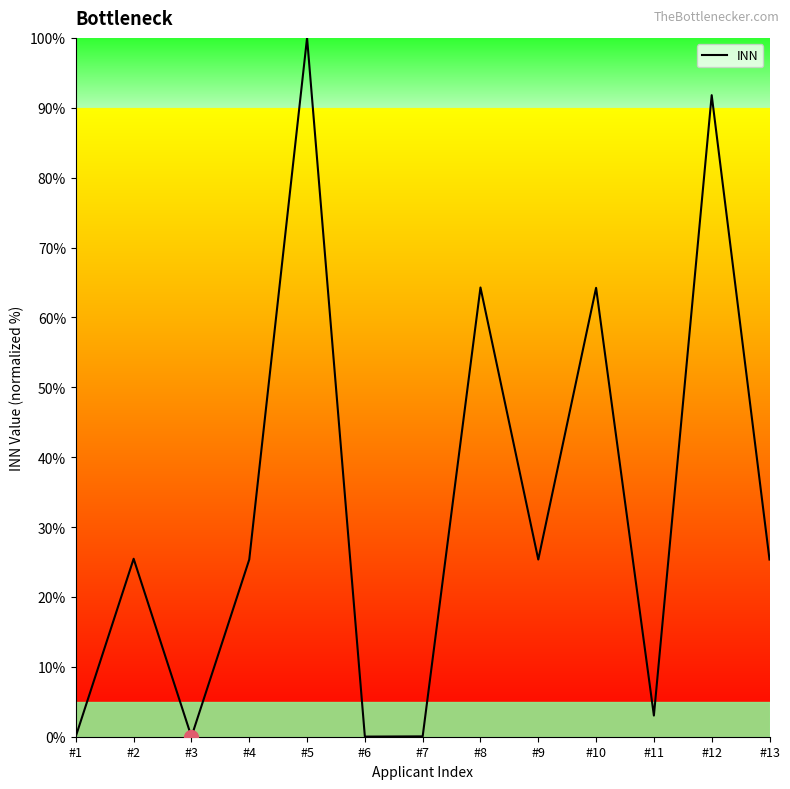

Between #12 and #4, which is larger?

#12